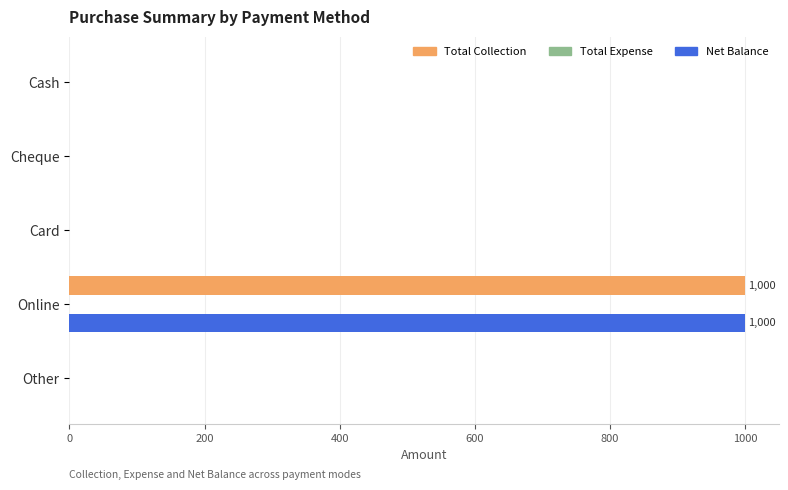

The Total Collection series shows -308 at Cheque. True or false?

False